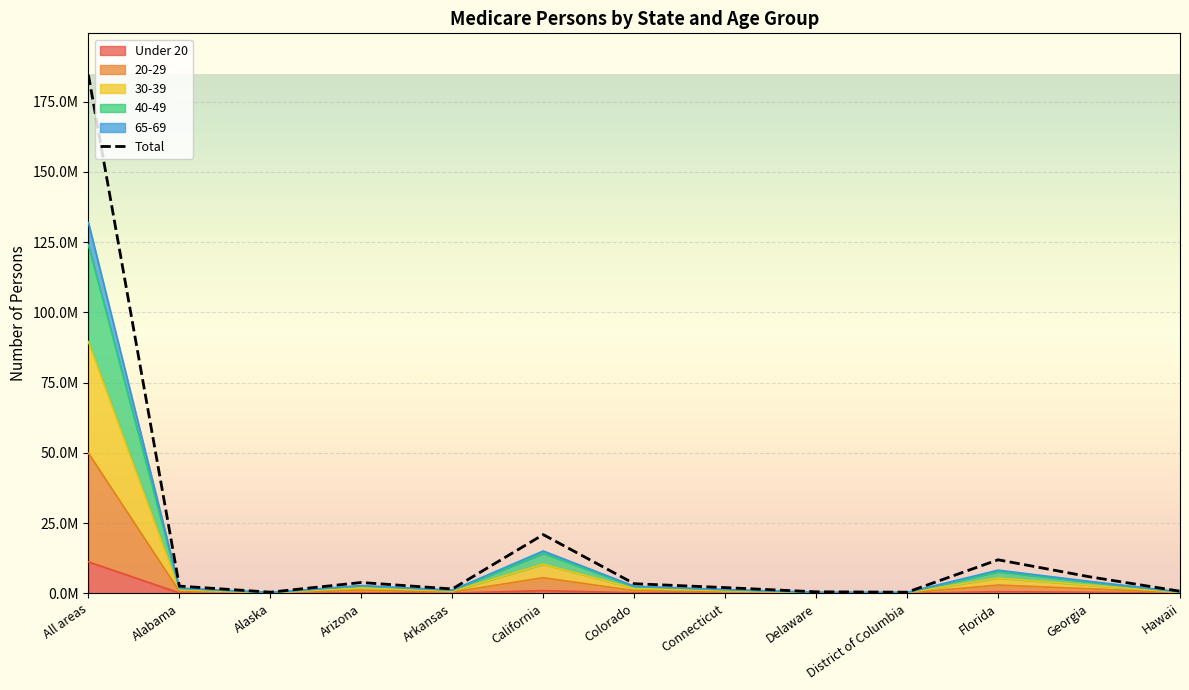

True or false: 30-39 and Total intersect in this chart.

False